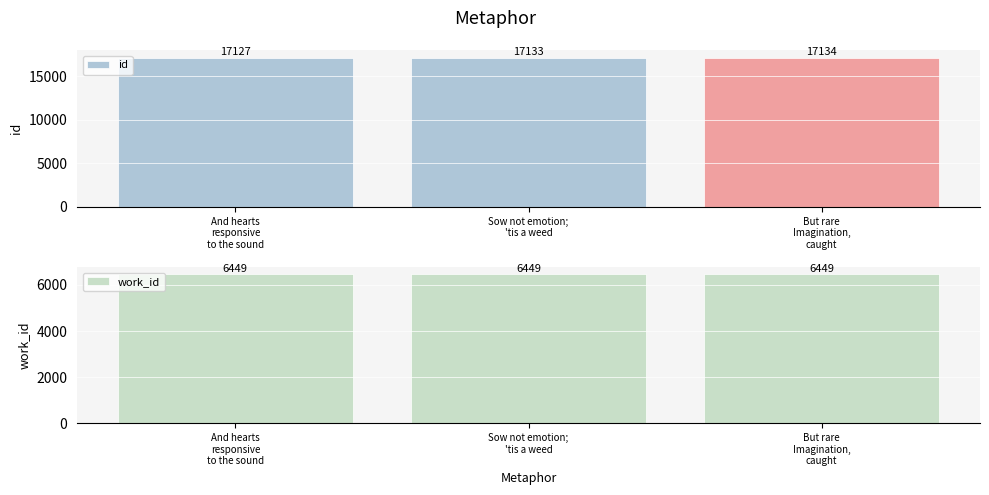

What are all the series names shown in the legend?

id, work_id